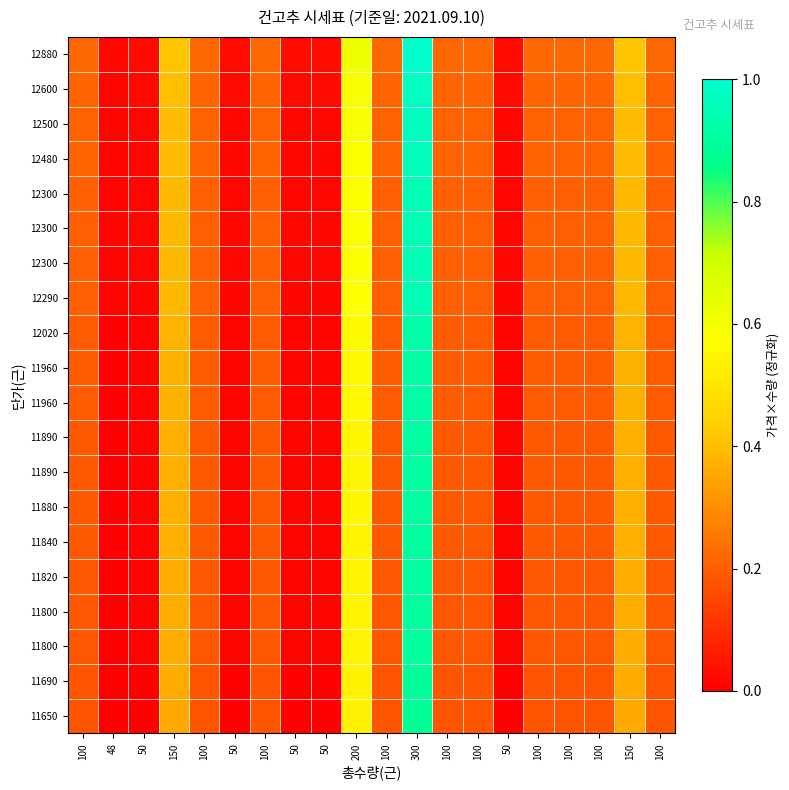

Which label corresponds to the smallest value in the chart?

48